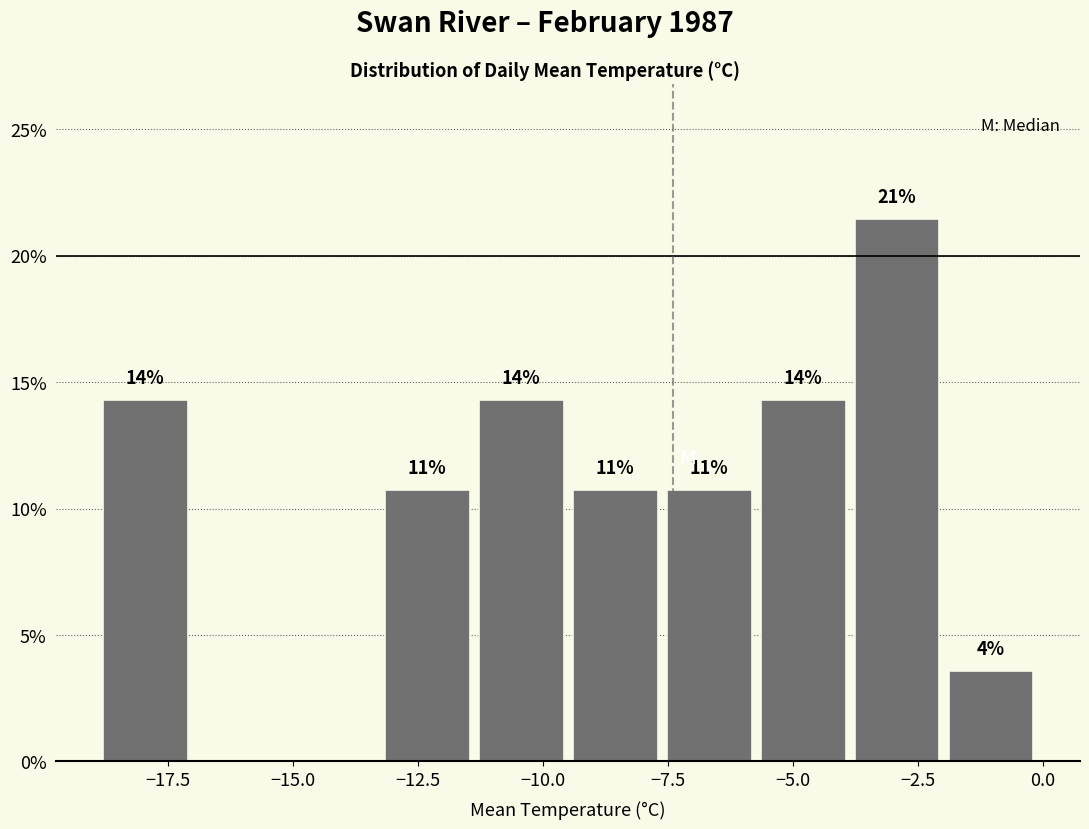

Around what value on the x-axis is the tallest bar? Give the approximate position of its centre, as read against the axis.

-3.0